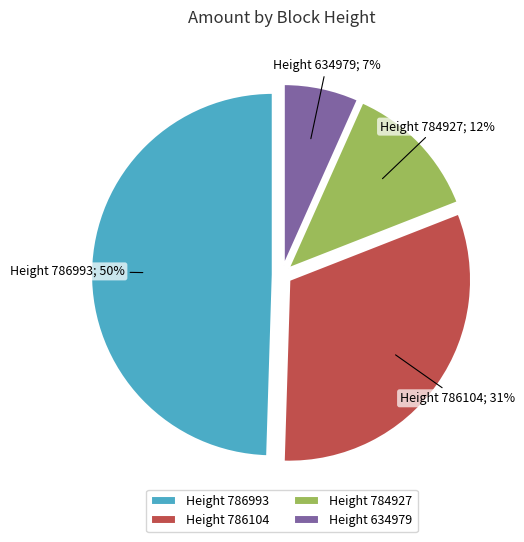

How many segments does this pie chart have?

4